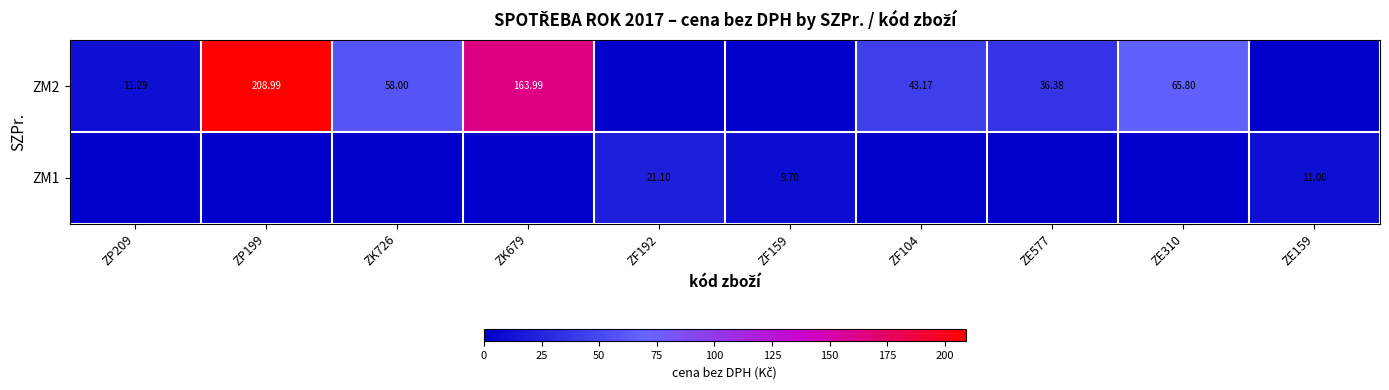

Is the value of ZM1 at ZE159 greater than the value of ZM2 at ZK726?

No